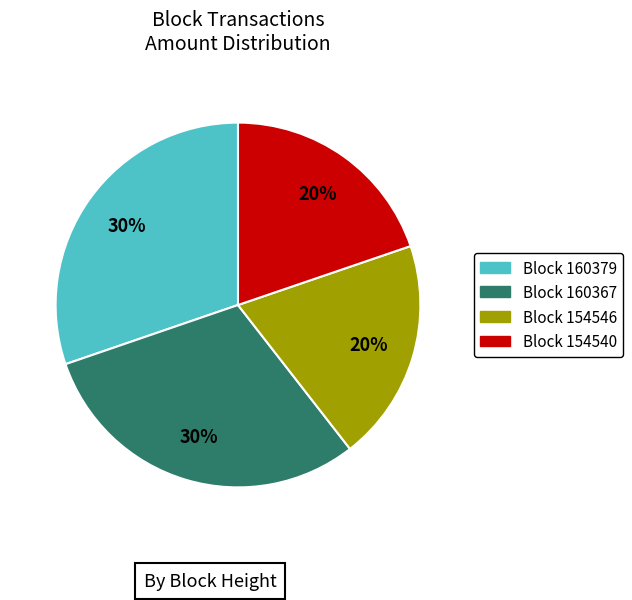

Is there a majority slice in this chart?

No